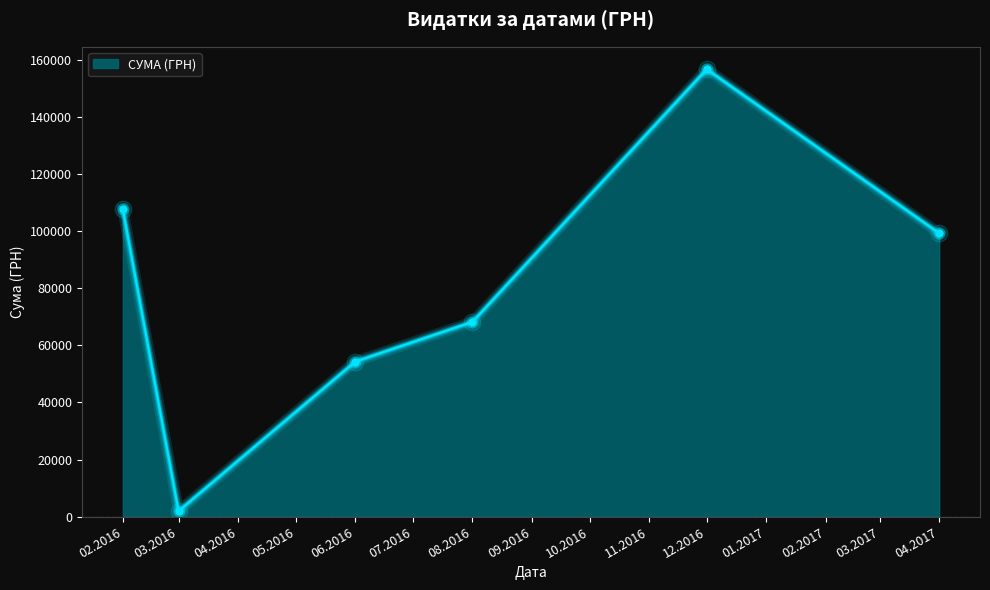

Does the chart have visible grid lines?

No